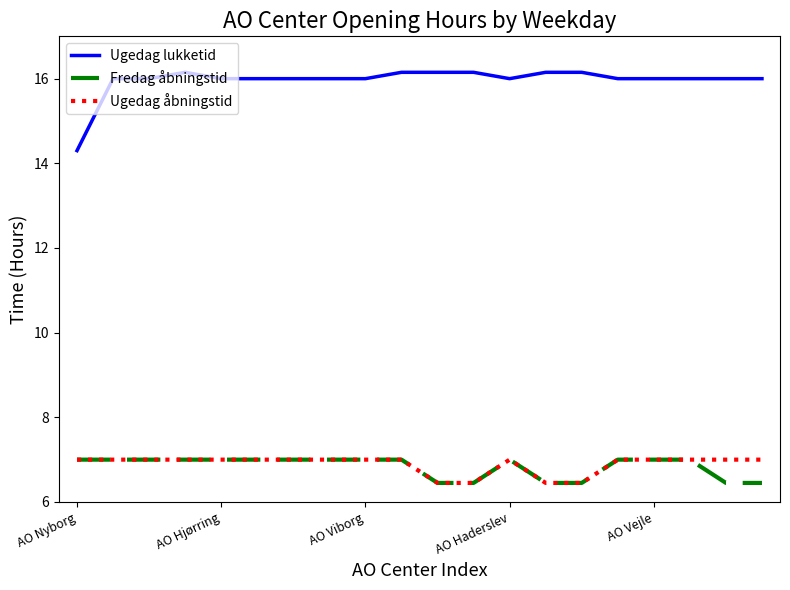

Does the chart display data point markers on the line(s)?

No